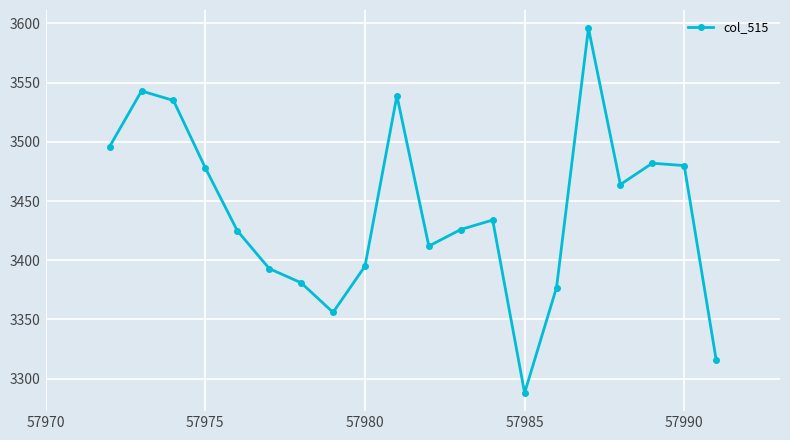

What is the difference between the second highest and minimum values?

255